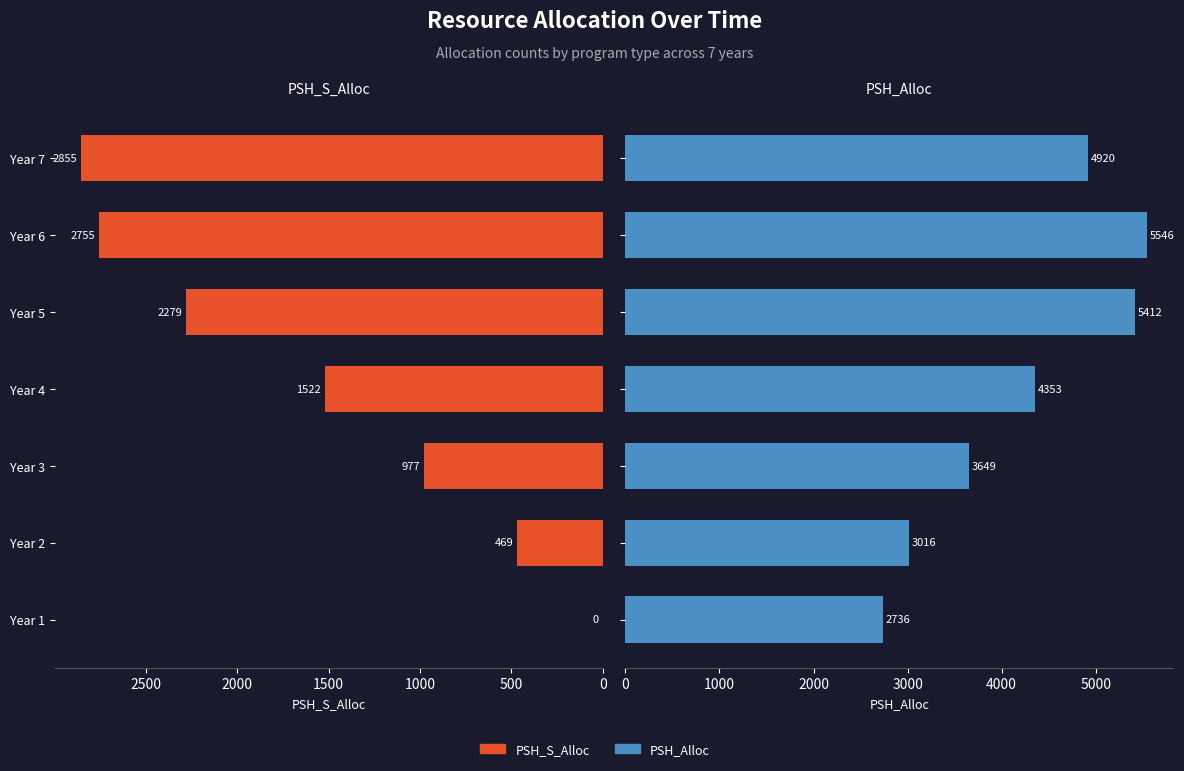

What is the difference between the second highest and minimum values in the PSH_Alloc series?

2676